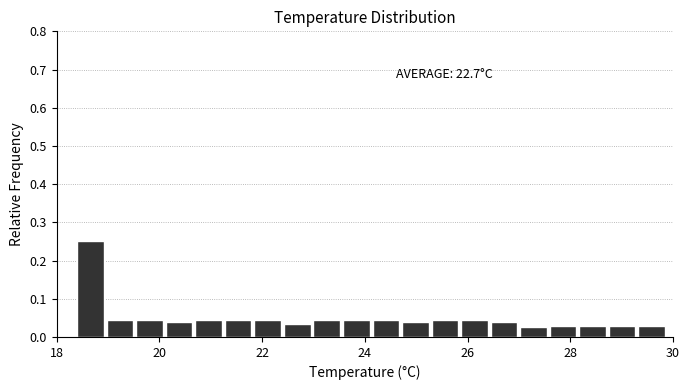

Around what value on the x-axis is the tallest bar? Give the approximate position of its centre, as read against the axis.

18.6